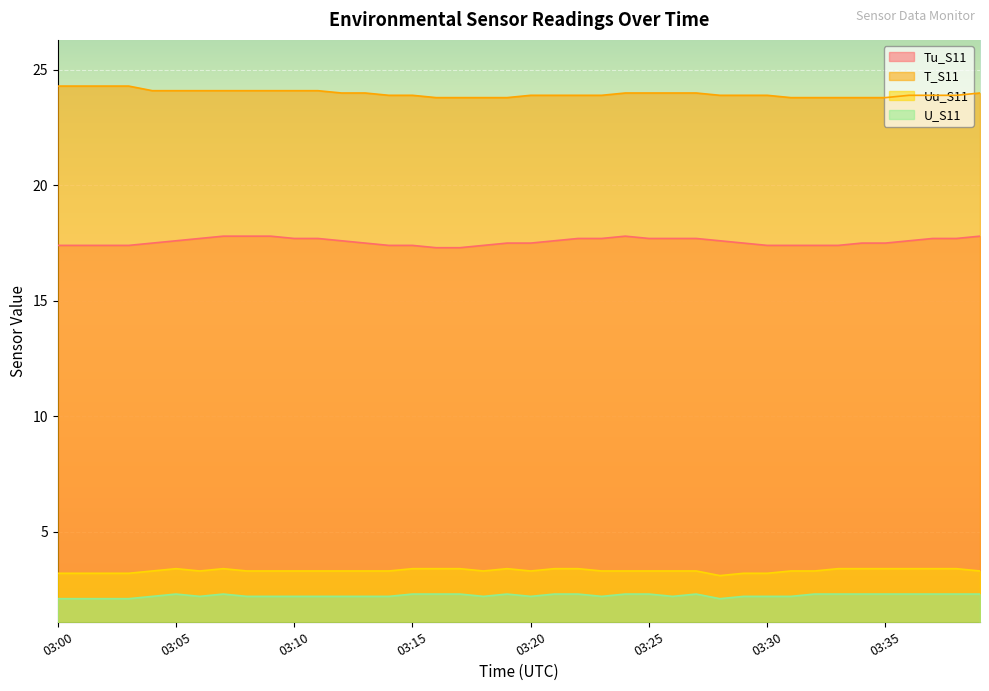

True or false: Tu_S11 has more than 1 interior local peaks.

False